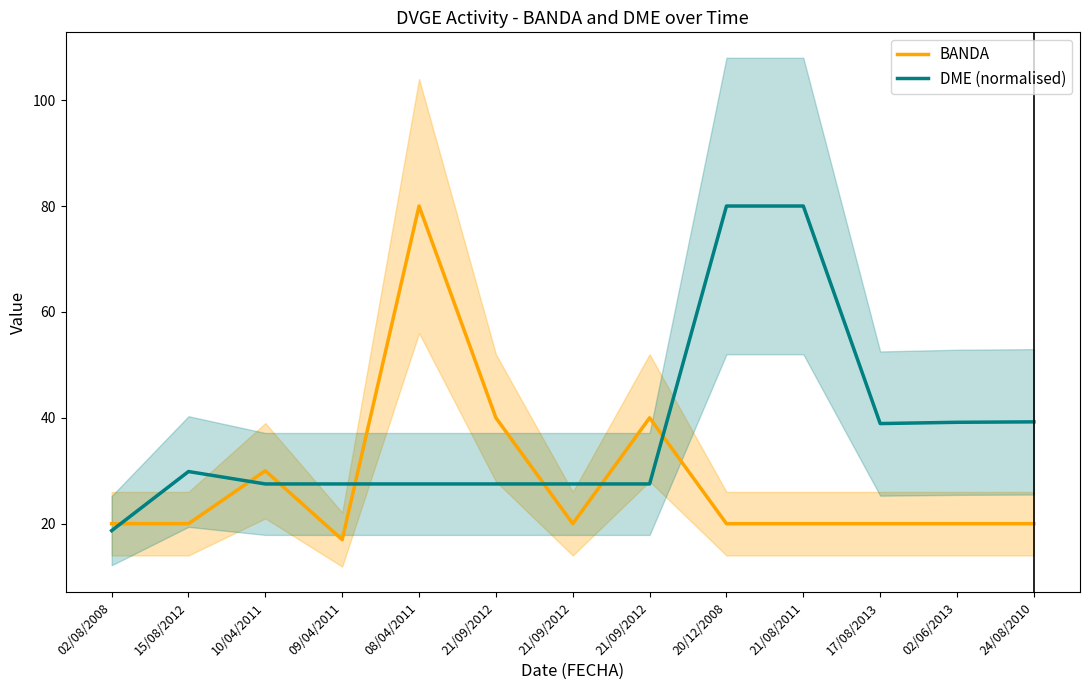

Which series has the largest total across all categories?

DME (normalised)